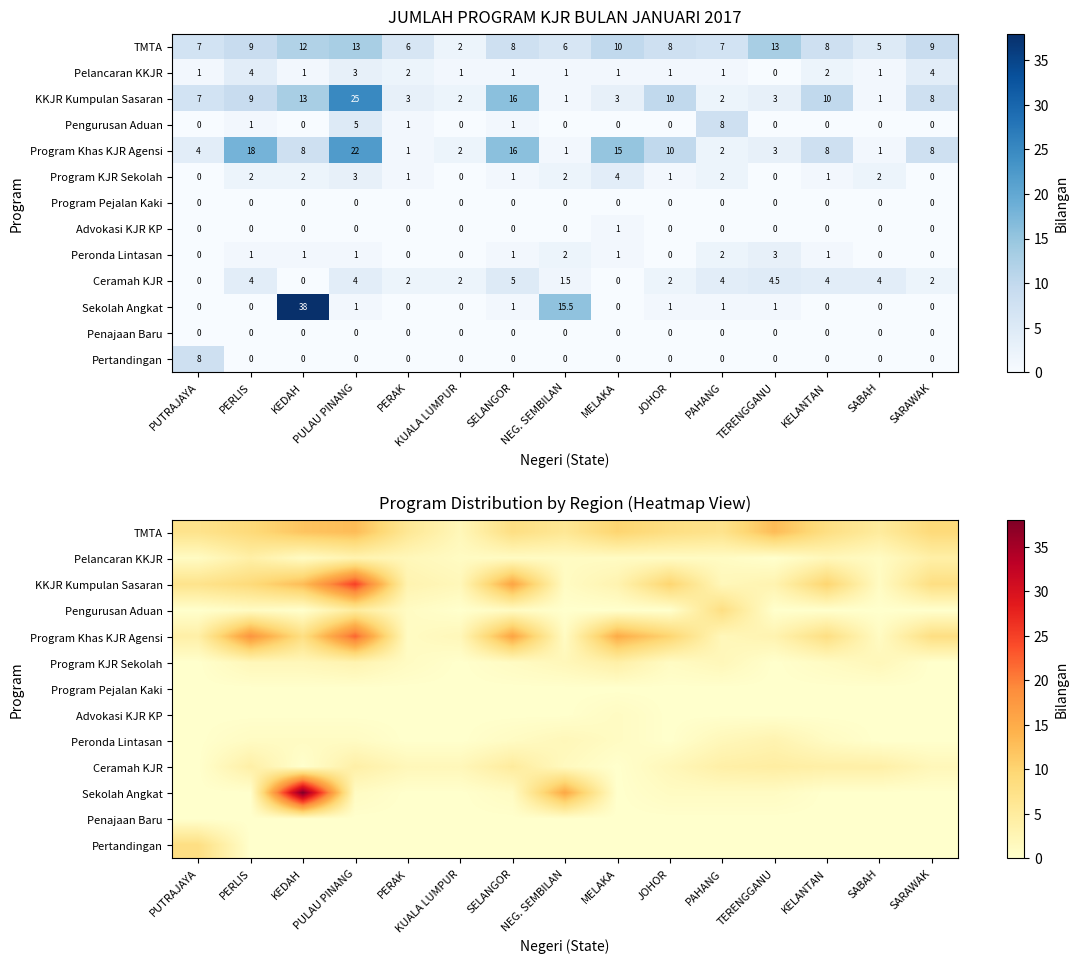

What is the difference between the maximum and second lowest values in the Program KJR Sekolah series?

4.0